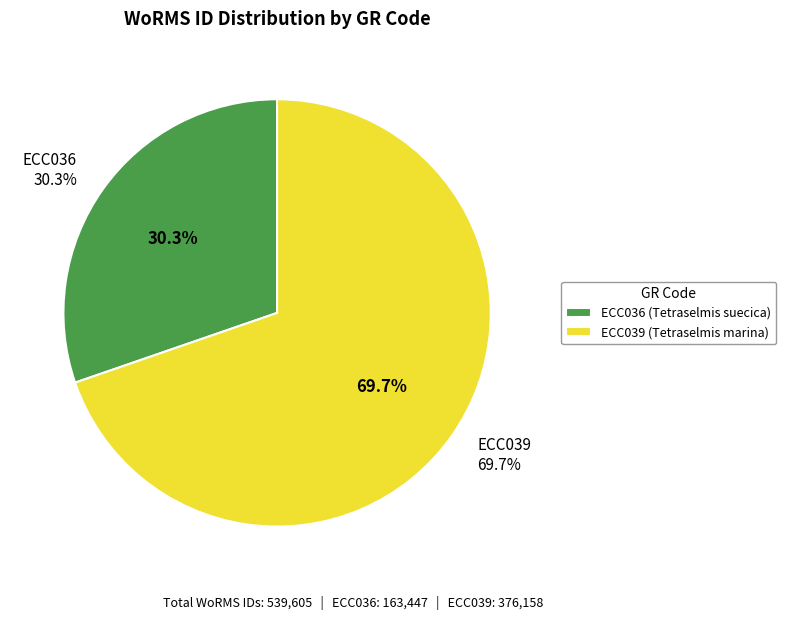

Which slice is the smallest?

ECC036